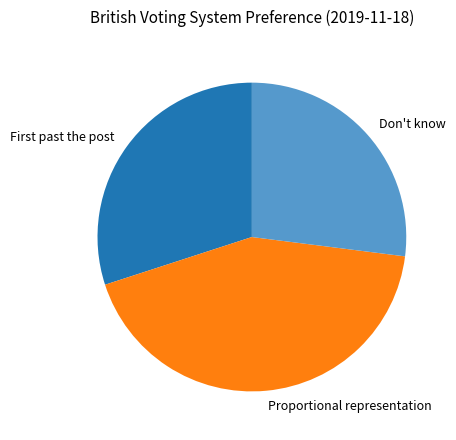

Is there a majority slice in this chart?

No